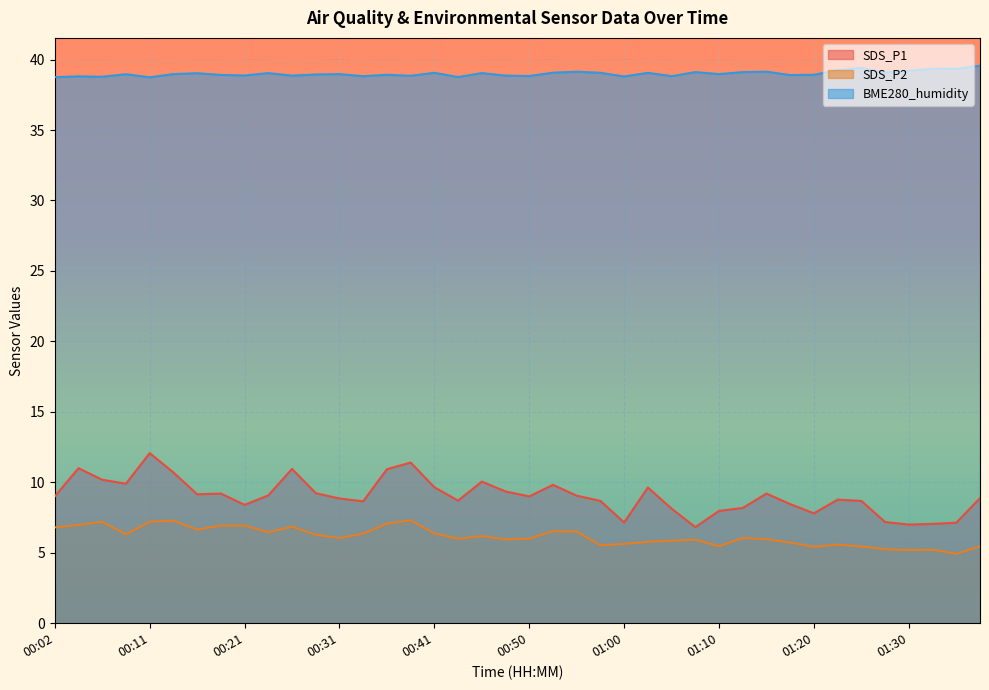

Is it true that SDS_P1 equals 5.5 at 00:58?

False